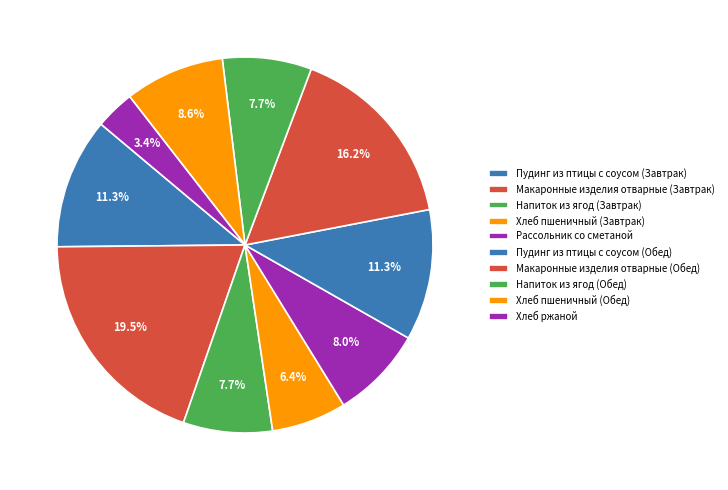

What is the change in value from Макаронные изделия отварные (Завтрак) to Хлеб пшеничный (Обед)?

-143